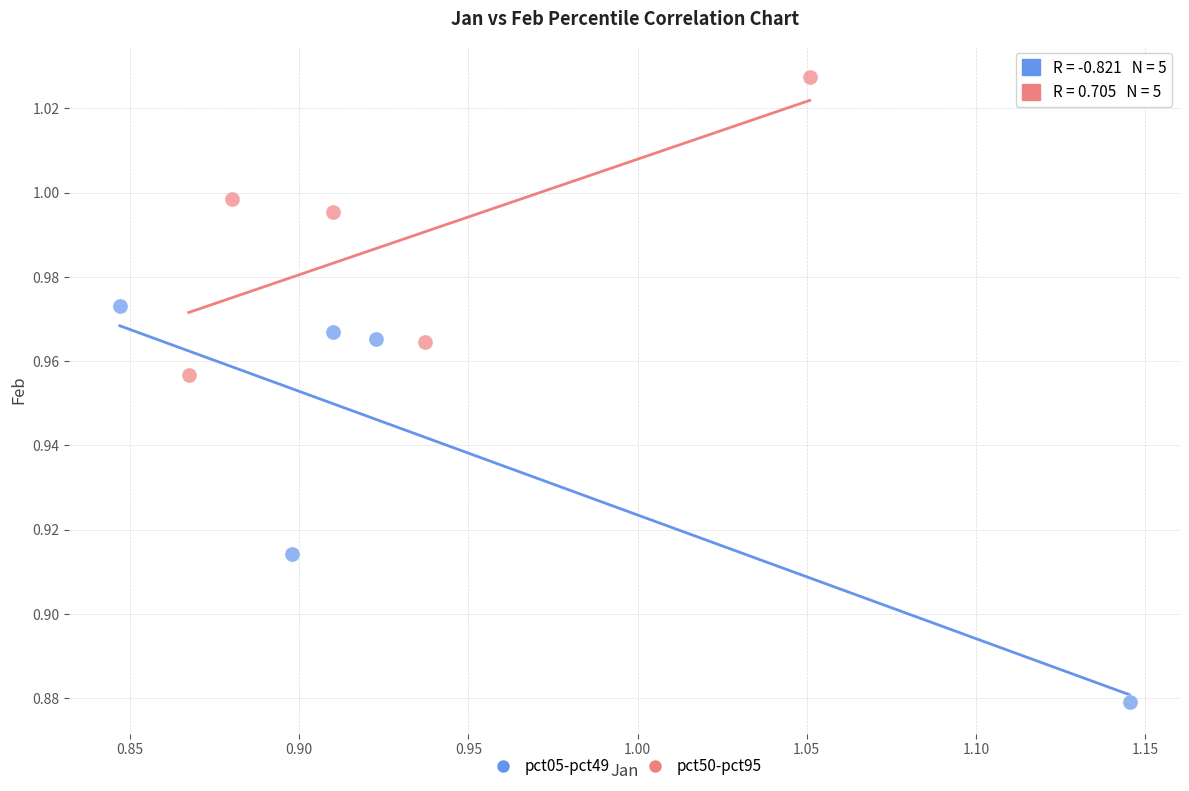

Which series reaches the maximum Y coordinate?

pct50-pct95